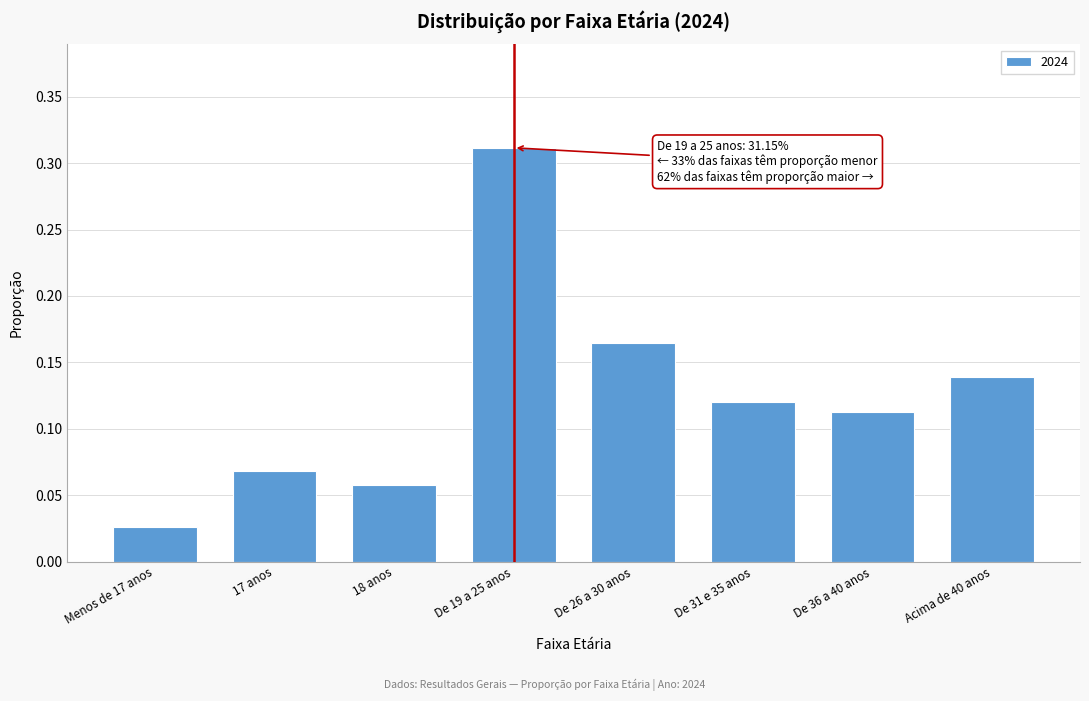

At which category does the chart reach its minimum across all series?

Menos de 17 anos